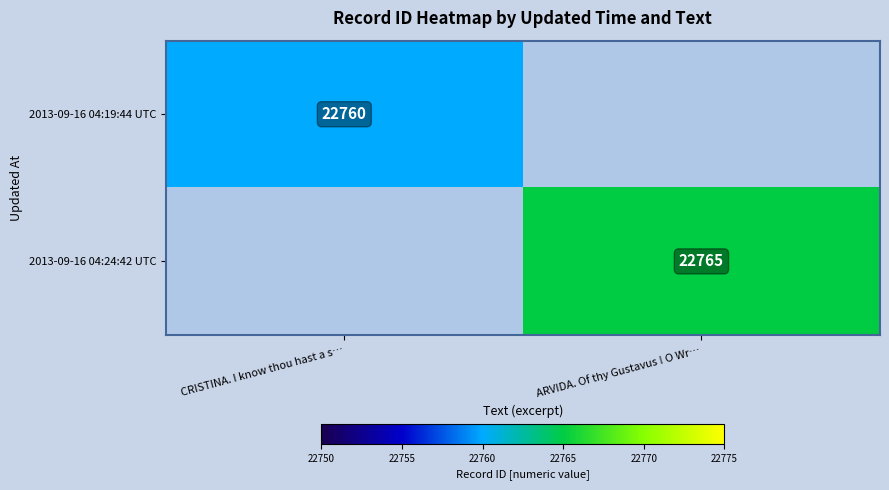

True or false: 2013-09-16 04:24:42 UTC has a value of 29747 at ARVIDA. Of thy Gustavus ! O Wr….

False